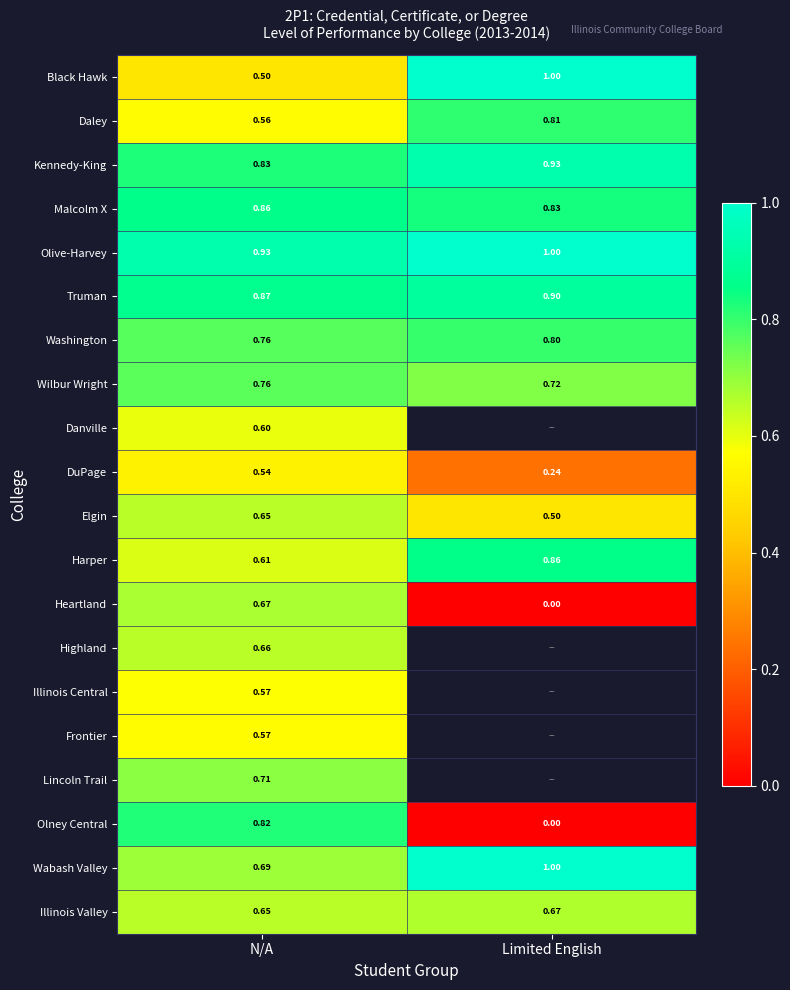

List the labels in order of DuPage value, largest first.

N/A, Limited English